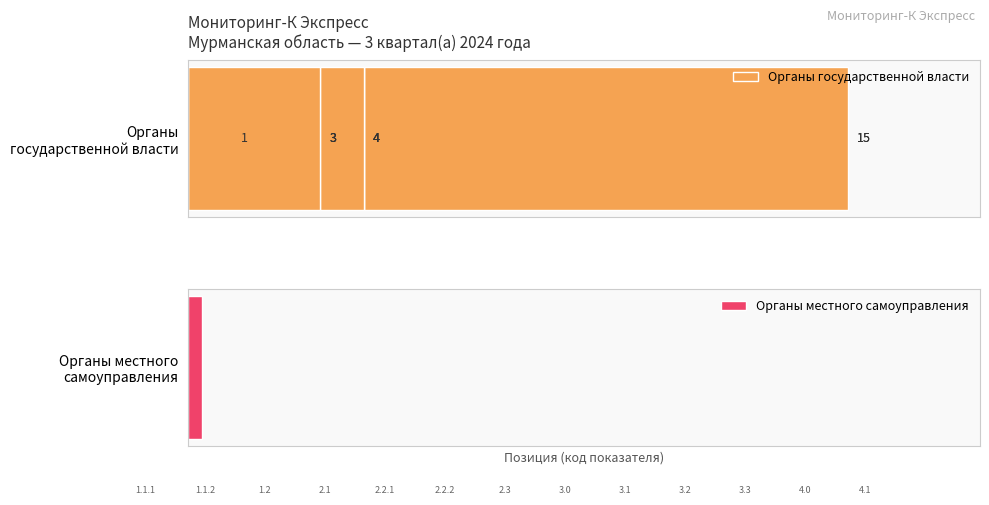

What is the sum of all Органы местного самоуправления values?

7.8